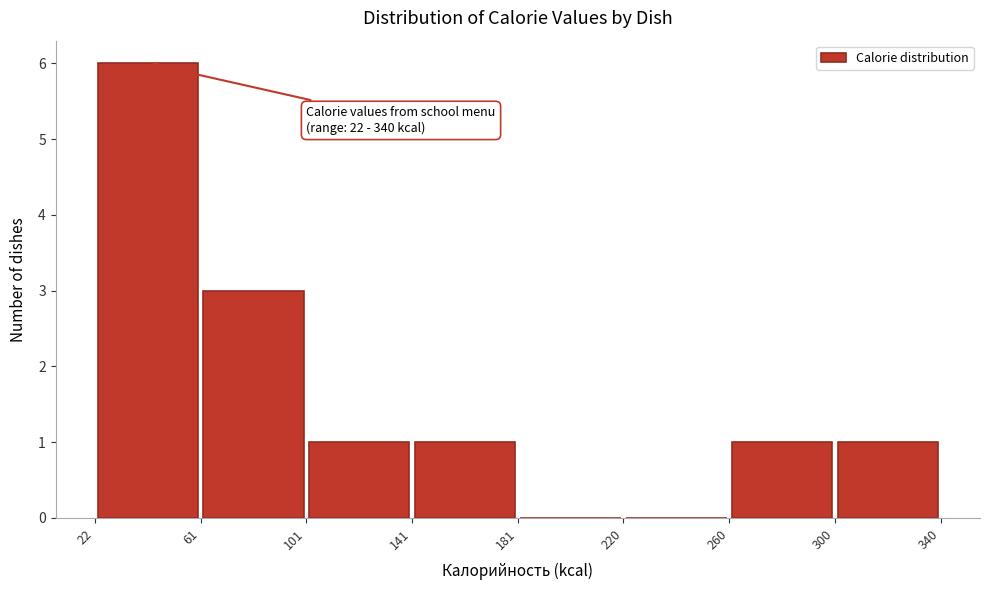

Which range on the x-axis has the tallest bar?

22 to 61